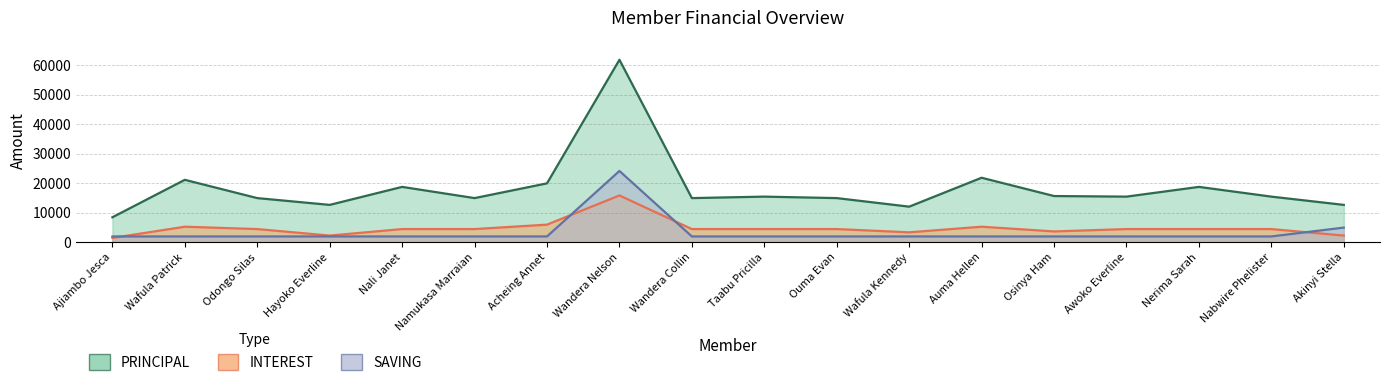

At which label does INTEREST first exceed 4500?

Wafula Patrick